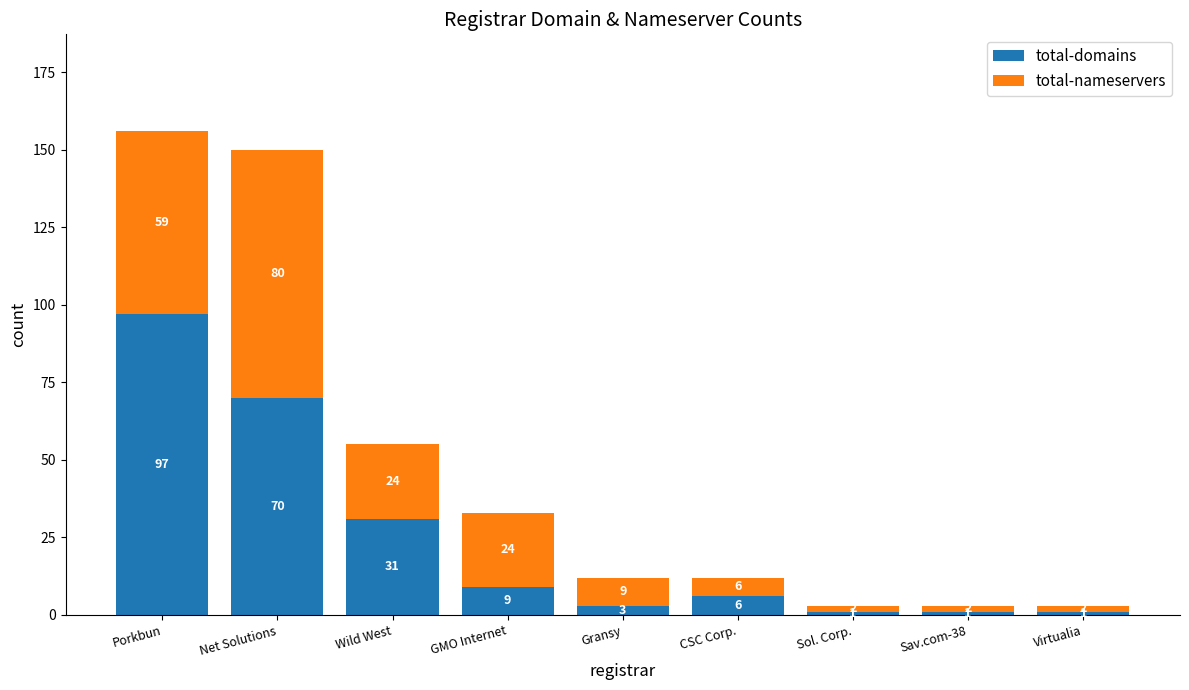

What are all the series names shown in the legend?

total-domains, total-nameservers